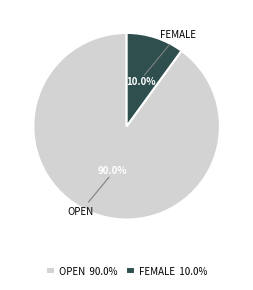

Approximately how many times larger is the value at OPEN 90.0% compared to FEMALE 10.0%?

9.0